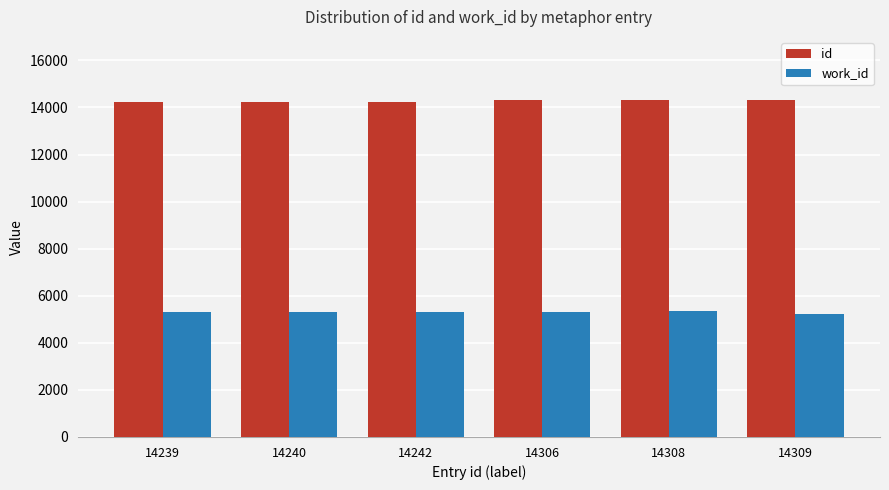

Which series has the largest total across all categories?

id